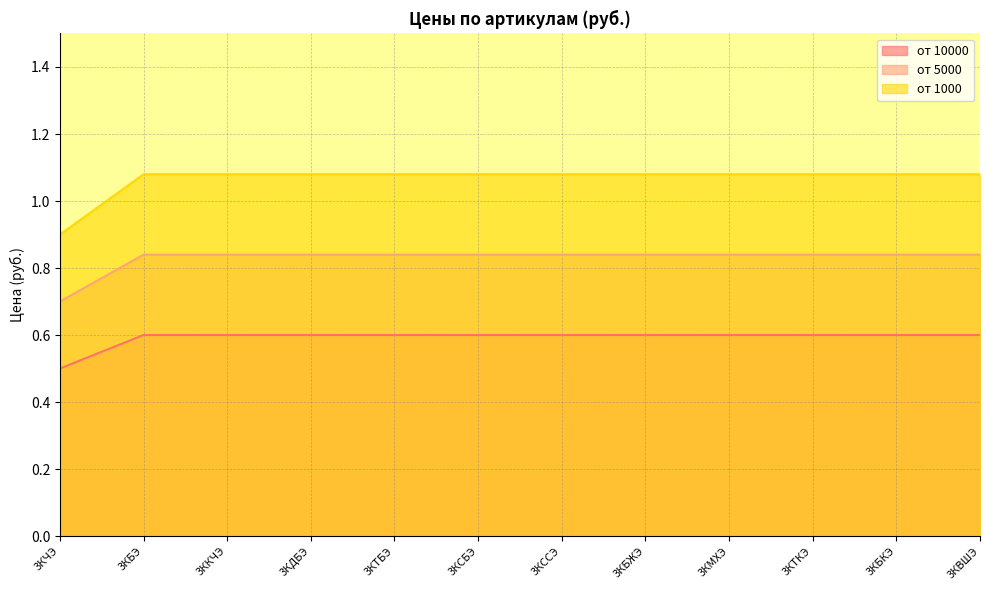

What value does the от 10000 series have at 3КБКЭ?

0.6